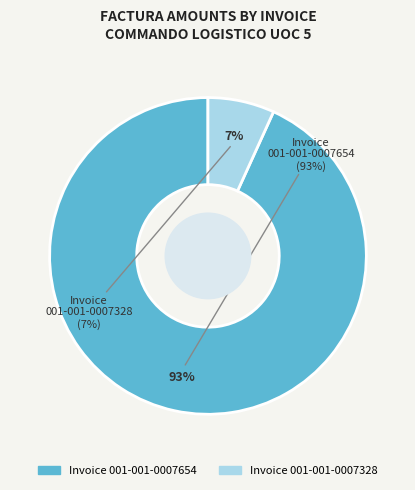

What percentage is NOT represented by 001-001-0007328?

93.2%